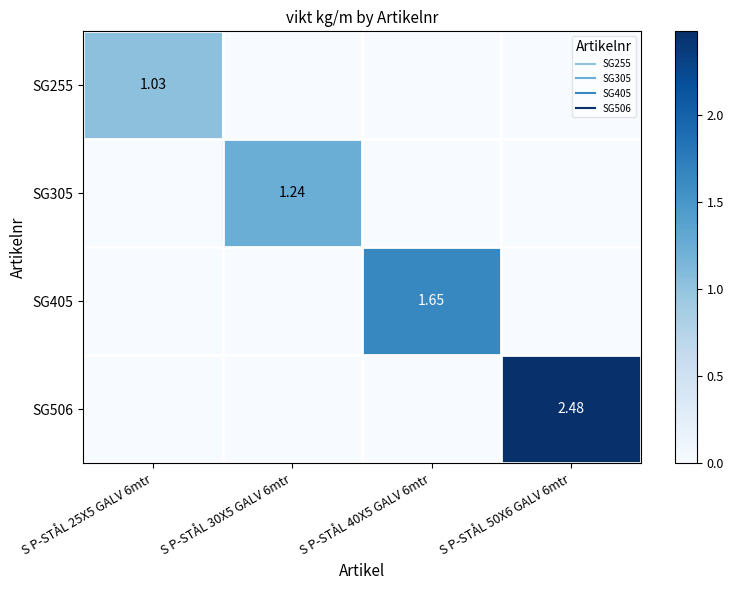

At how many categories does at least one series exceed 1?

4